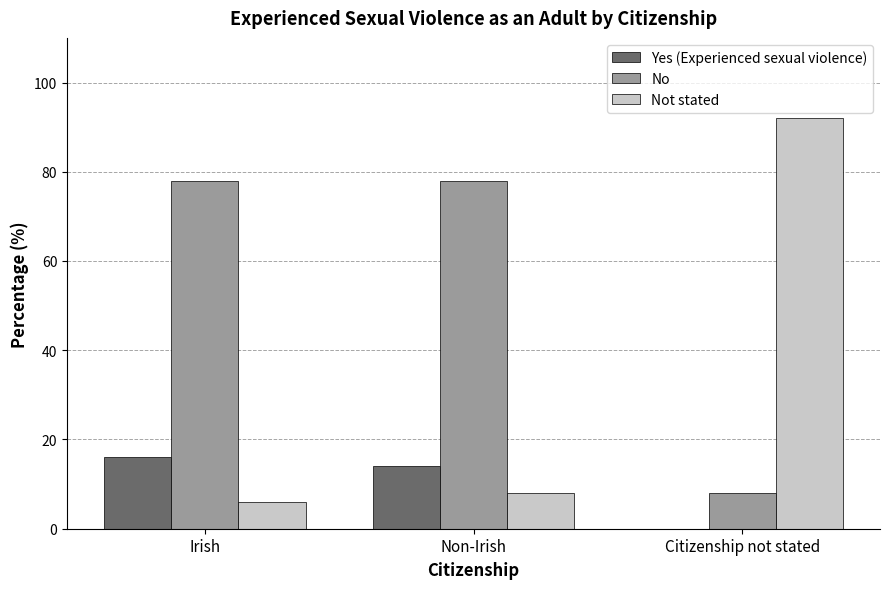

What is the sum of the No values at Irish and Non-Irish?

156